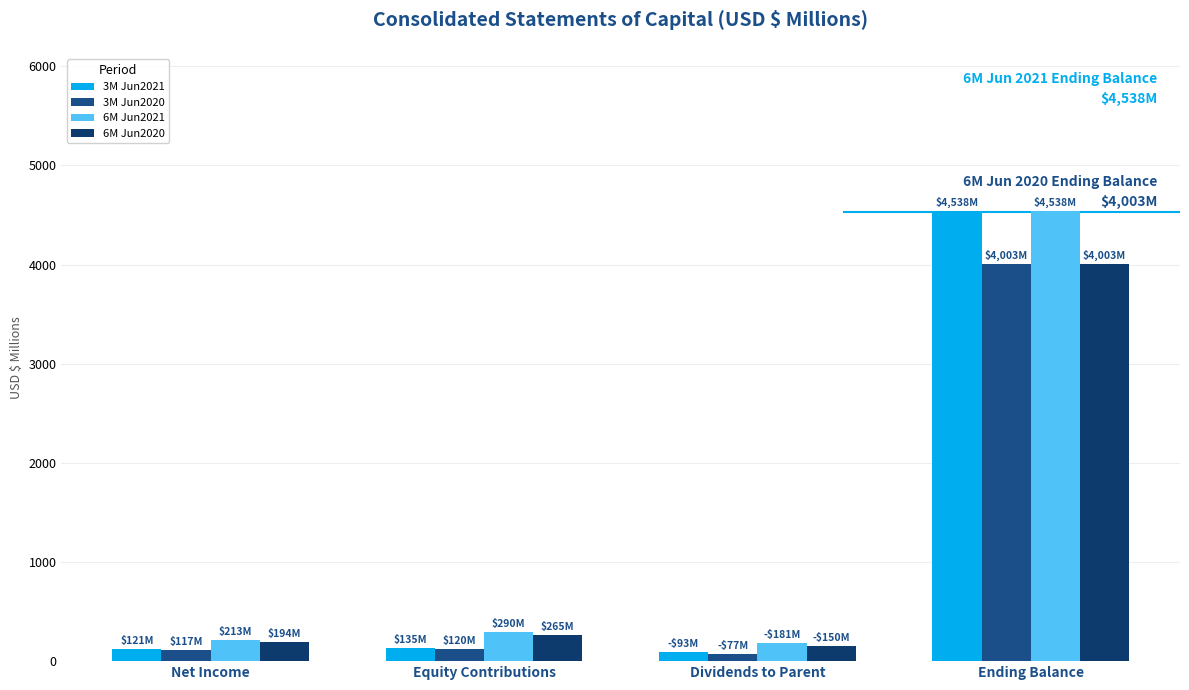

What is the difference between the highest and lowest values at Ending Balance?

535